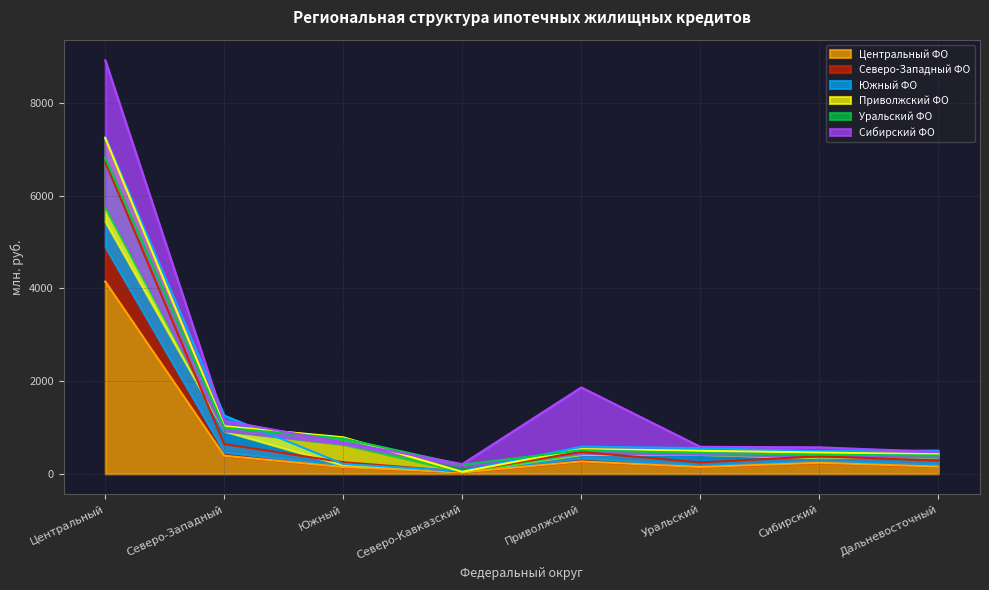

Reading left to right, transcribe all the data shown in this chart.

Центральный ФО: Центральный=4148.3	Северо-Западный=390.0	Южный=145.9	Северо-Кавказский=31.6	Приволжский=267.0	Уральский=146.6	Сибирский=237.7	Дальневосточный=155.6
Северо-Западный ФО: Центральный=6732.0	Северо-Западный=641.2	Южный=250.3	Северо-Кавказский=48.9	Приволжский=471.5	Уральский=245.6	Сибирский=378.4	Дальневосточный=284.4
Южный ФО: Центральный=7264.2	Северо-Западный=1256.0	Южный=211.1	Северо-Кавказский=58.4	Приволжский=584.7	Уральский=555.2	Сибирский=488.8	Дальневосточный=500.5
Приволжский ФО: Центральный=6813.7	Северо-Западный=995.2	Южный=761.8	Северо-Кавказский=194.1	Приволжский=509.1	Уральский=449.6	Сибирский=411.5	Дальневосточный=395.7
Уральский ФО: Центральный=7244.5	Северо-Западный=1027.1	Южный=787.2	Северо-Кавказский=42.4	Приволжский=533.0	Уральский=497.0	Сибирский=459.0	Дальневосточный=422.1
Сибирский ФО: Центральный=8922.1	Северо-Западный=1143.7	Южный=679.7	Северо-Кавказский=209.4	Приволжский=1864.2	Уральский=582.3	Сибирский=570.7	Дальневосточный=472.2